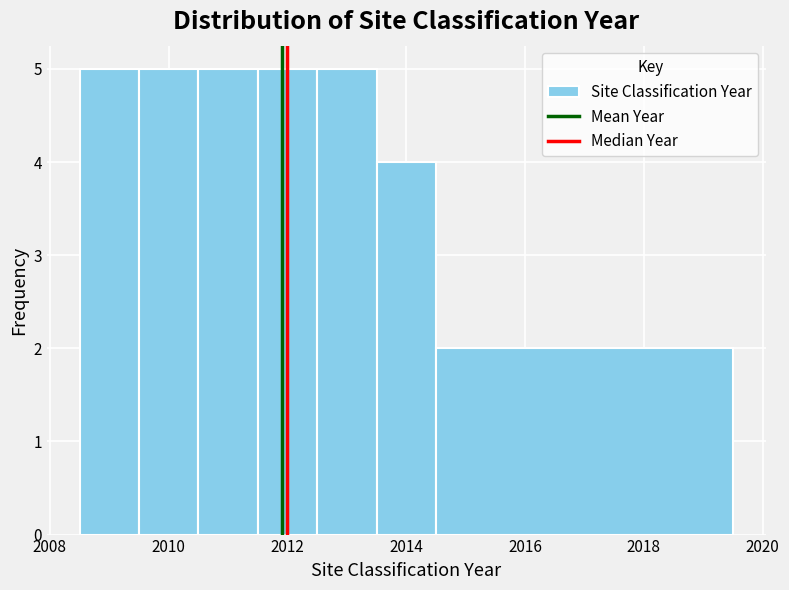

Reading left to right, list every bar in this chart as the range it spans on the x-axis followed by its height. Neither the bar edges nor the heights are printed on the chart, so give them approximately, as read against the axes.

2008.5 to 2009.5: 5
2009.5 to 2010.5: 5
2010.5 to 2011.5: 5
2011.5 to 2012.5: 5
2012.5 to 2013.5: 5
2013.5 to 2014.5: 4
2014.5 to 2019.5: 2